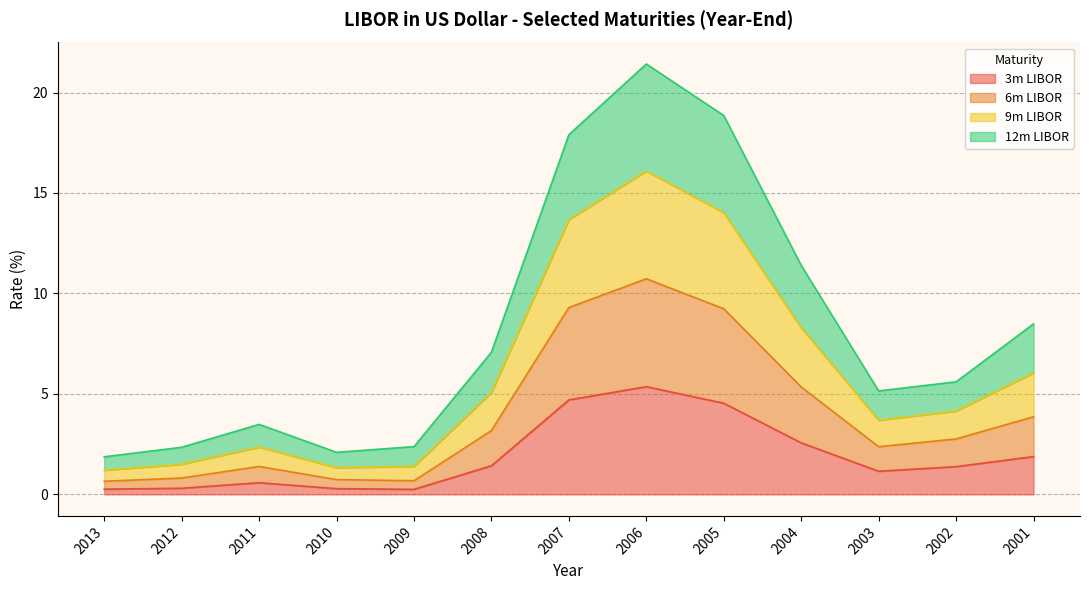

Is it true that 3m LIBOR equals 4.7 at 2007?

True